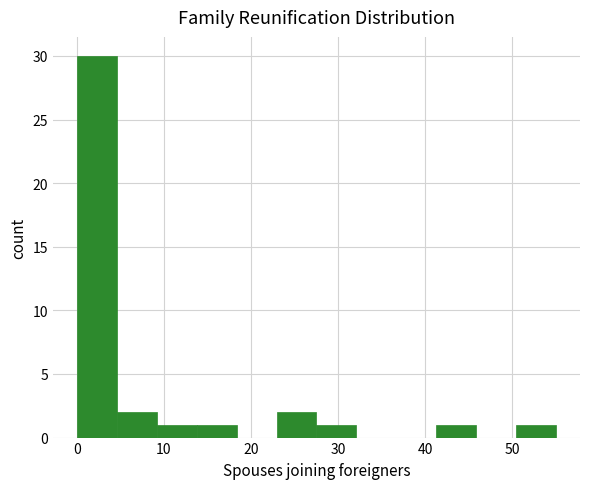

Which range on the x-axis has the tallest bar?

0 to 5